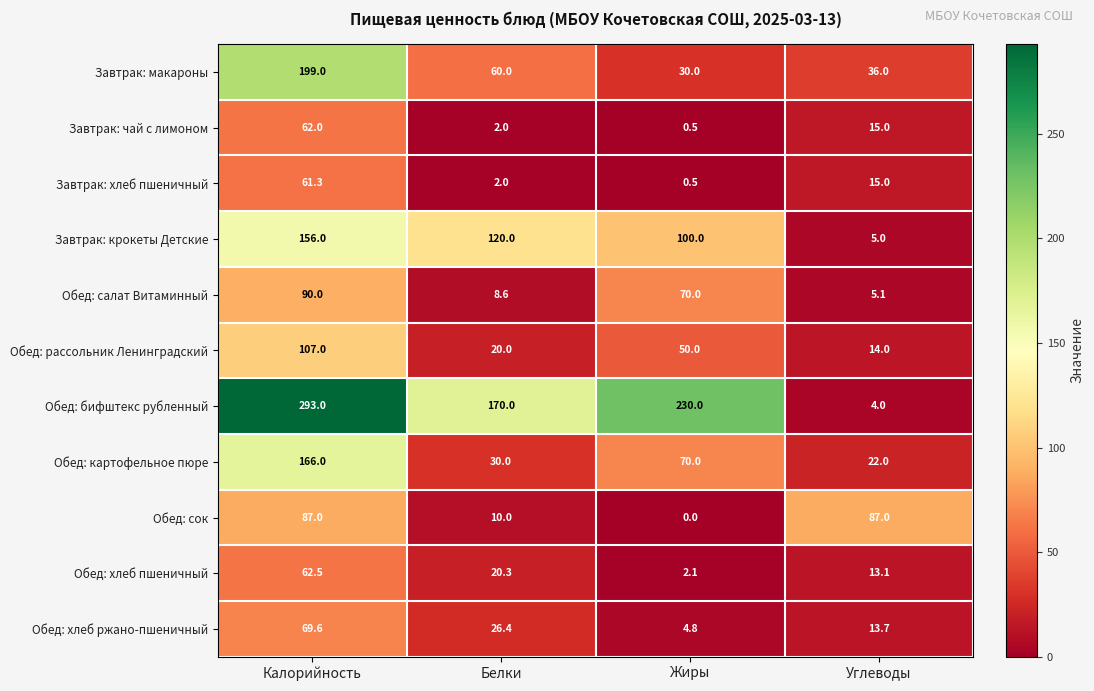

At which label does Обед: рассольник Ленинградский first exceed 50?

Калорийность